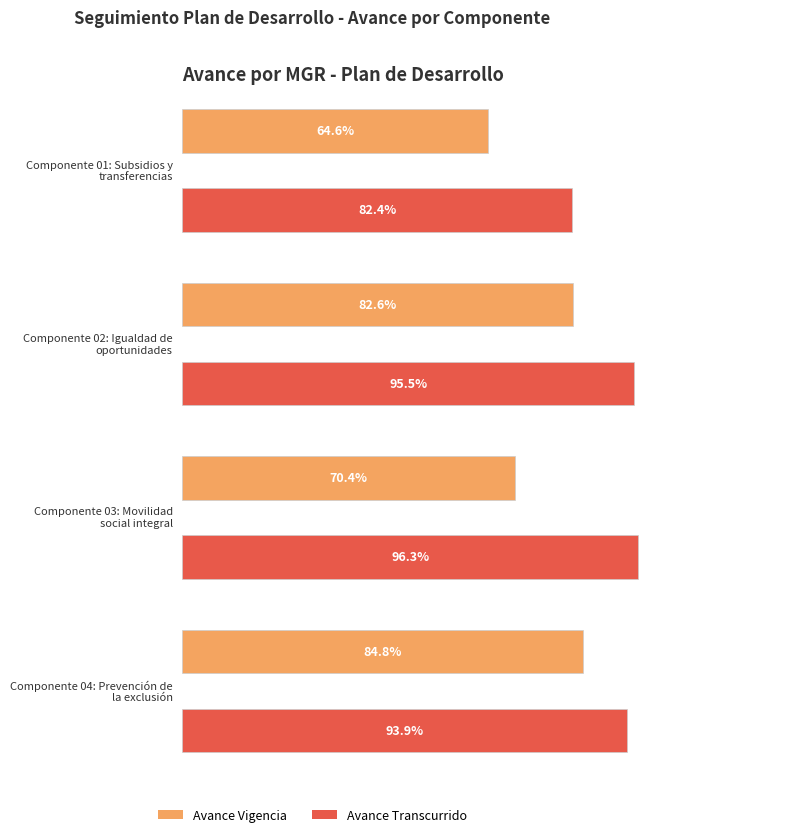

Which series has the largest total across all categories?

avancetranscurrido